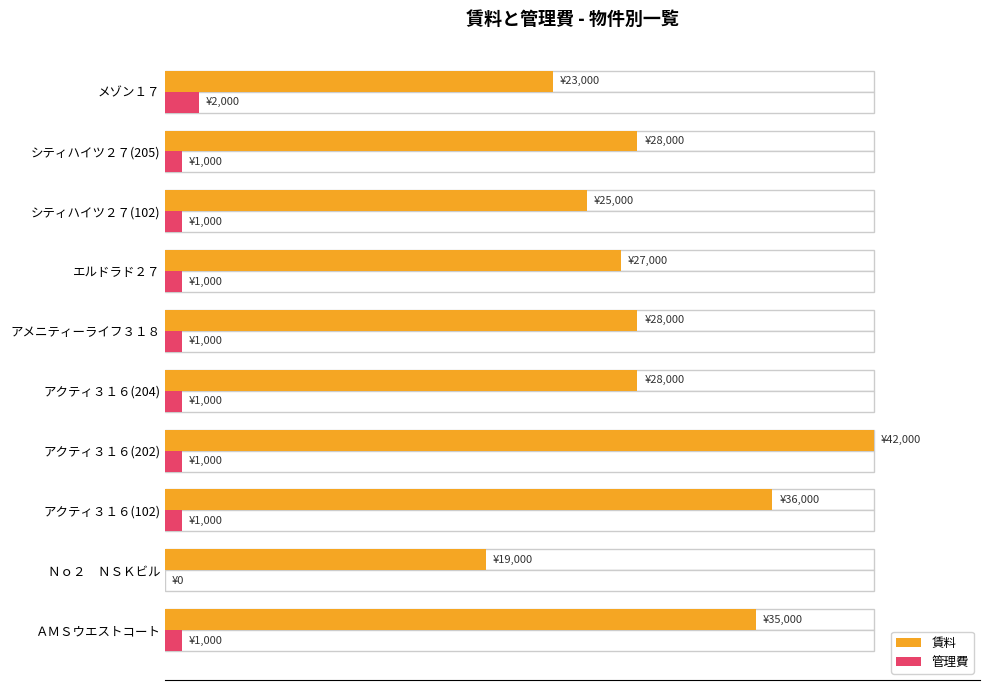

How many groups of bars are there?

10